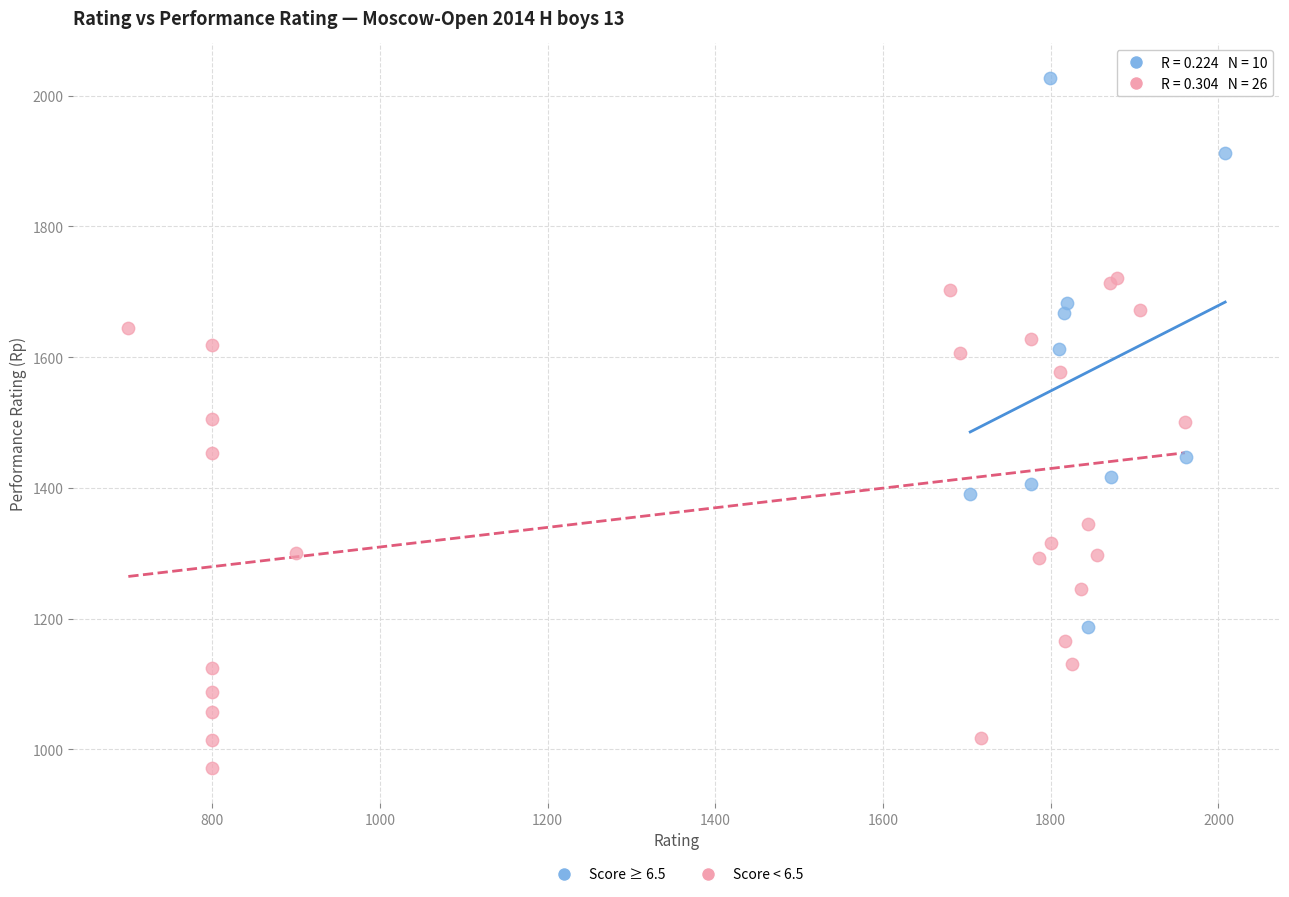

Which series contains the highest Y value?

Score ≥ 6.5